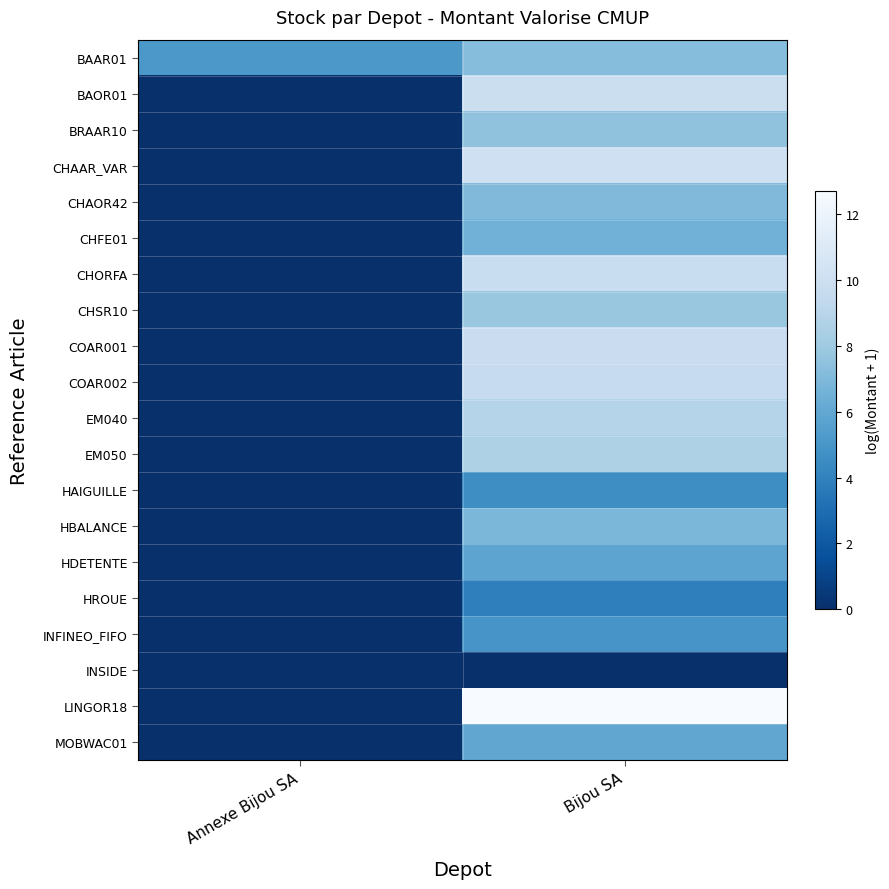

How many data points does each series have?

2